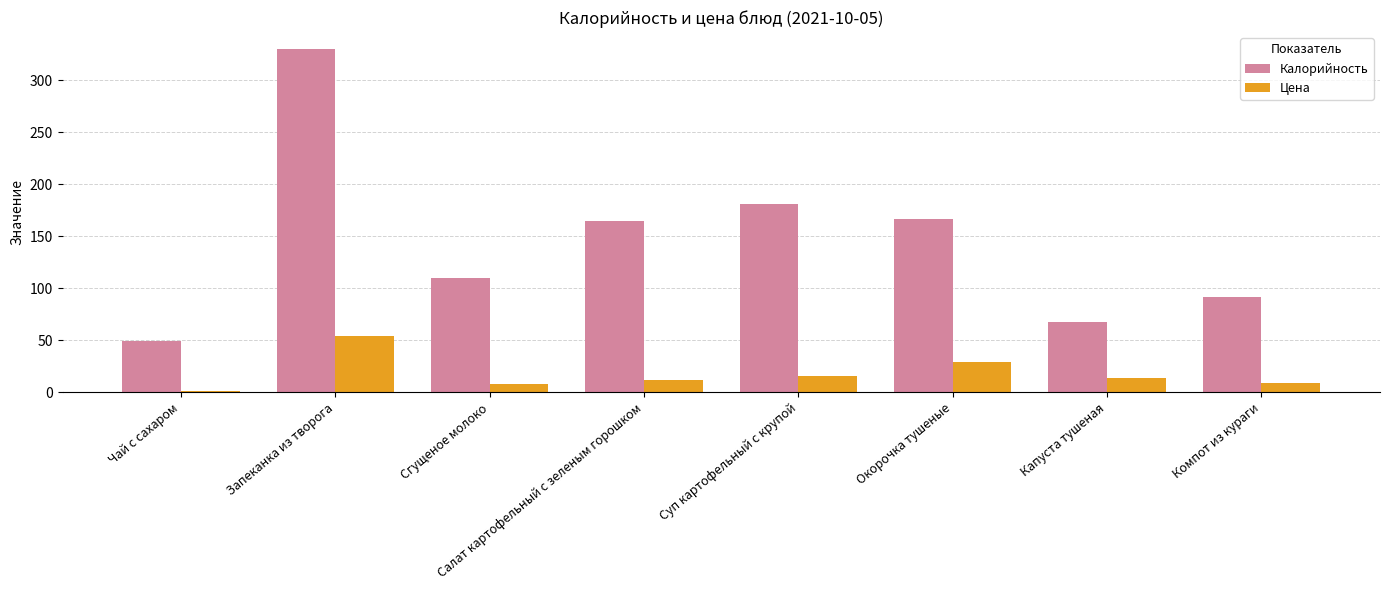

Between Чай с сахаром and Салат картофельный с зеленым горошком, which series saw the biggest shift?

Калорийность